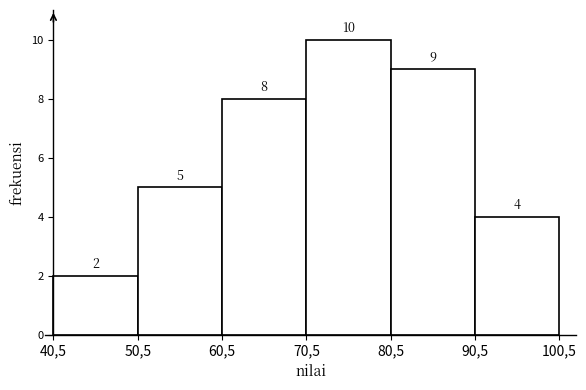

Reading right to left, what are all the values shown in this chart?

90,5=4	80,5=9	70,5=10	60,5=8	50,5=5	40,5=2